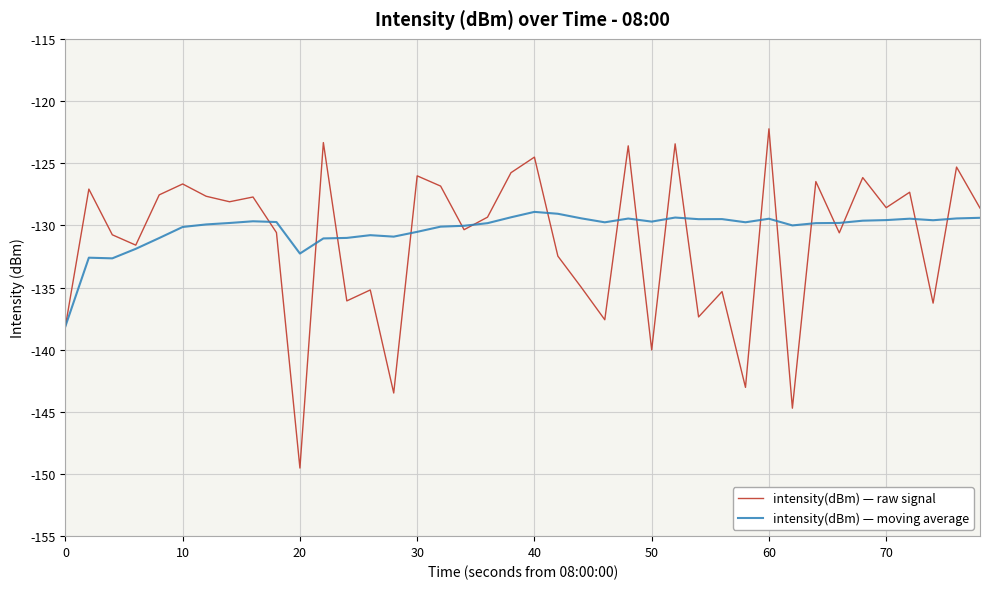

What are all the series names shown in the legend?

intensity(dBm) — raw signal, intensity(dBm) — moving average